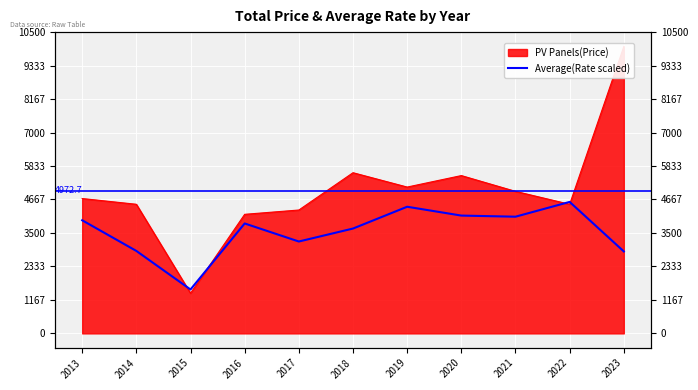

True or false: the data shows 2952.5 at 2019.

False